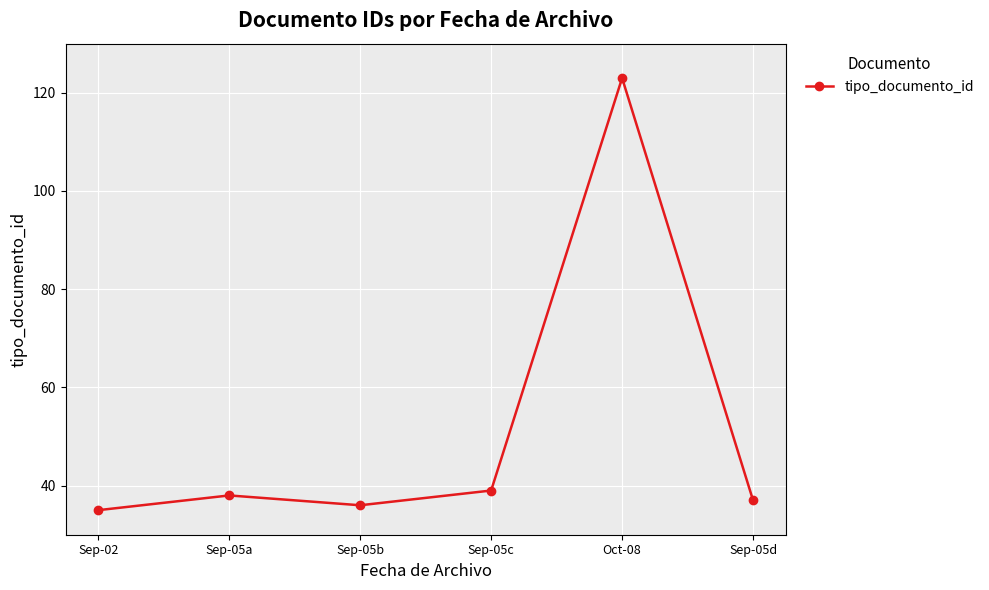

At which category does the data reach its first local valley?

Sep-05b